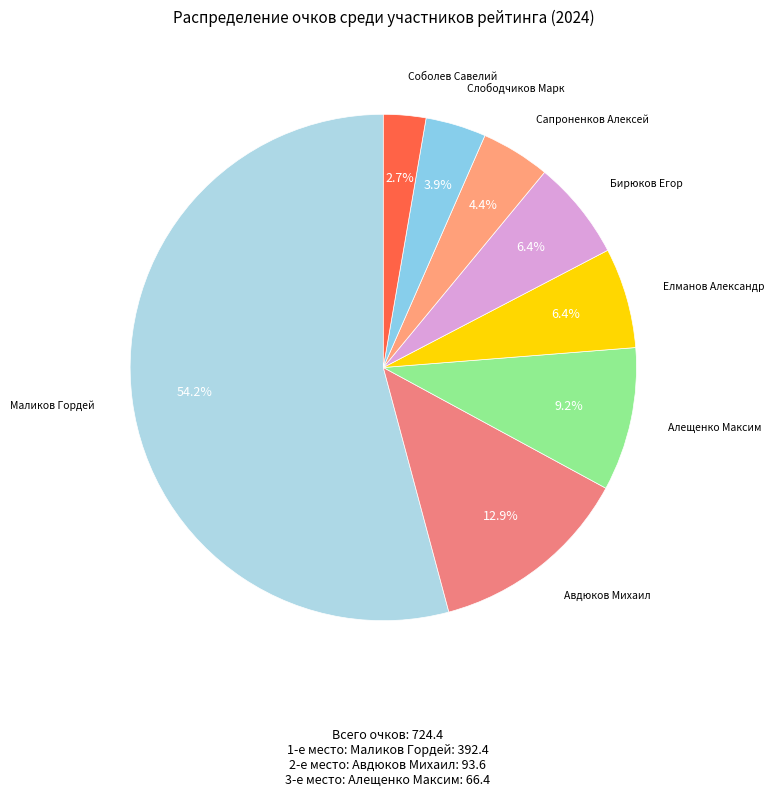

Count the number of slices in the pie.

8